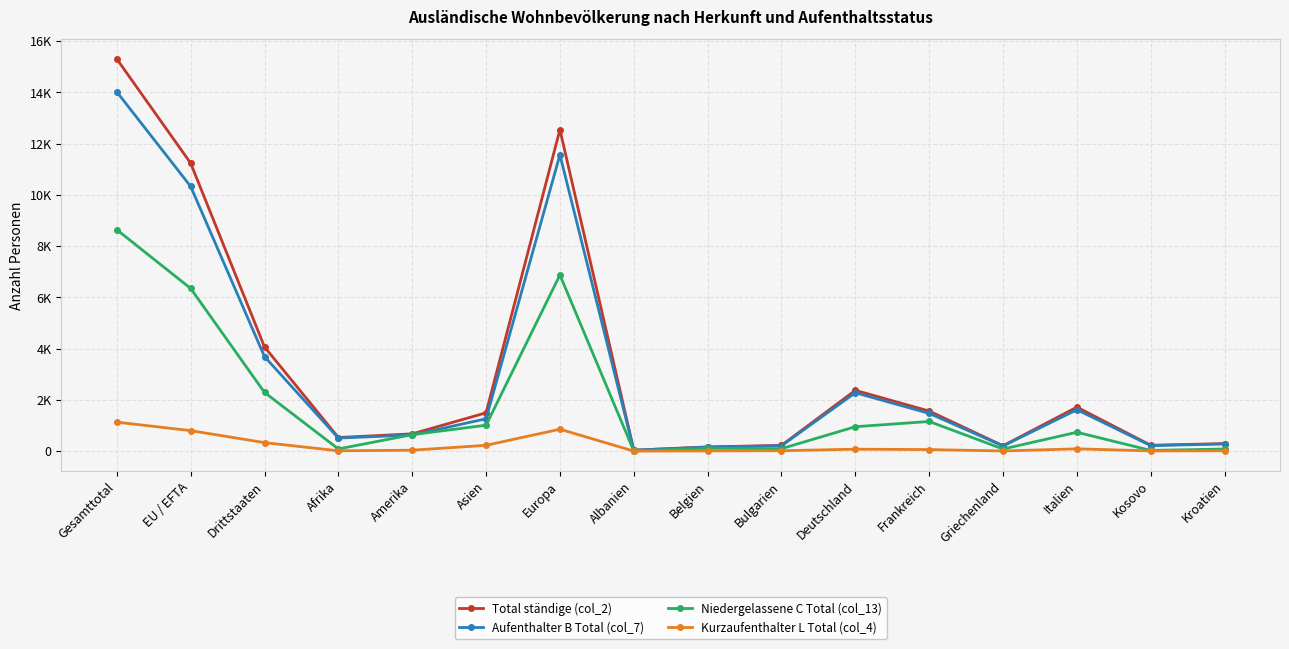

What is the value of the Kurzaufenthalter L Total (col_4) point at the 11th from the left?

75